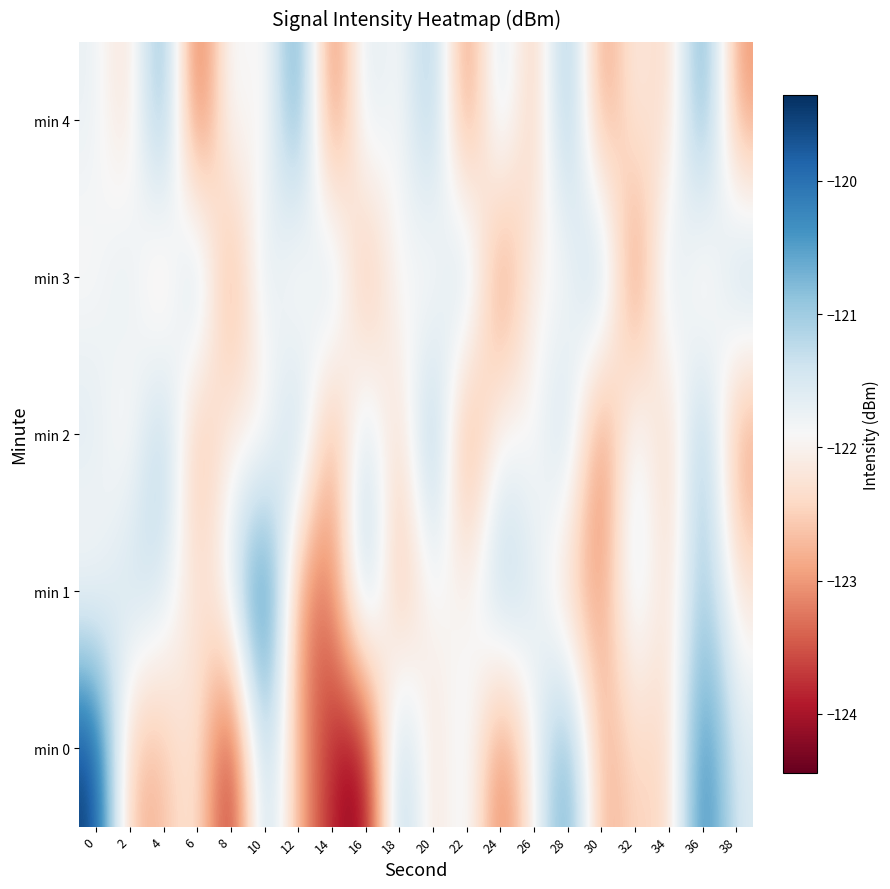

Between 14 and 16, which series saw the biggest shift?

min 1